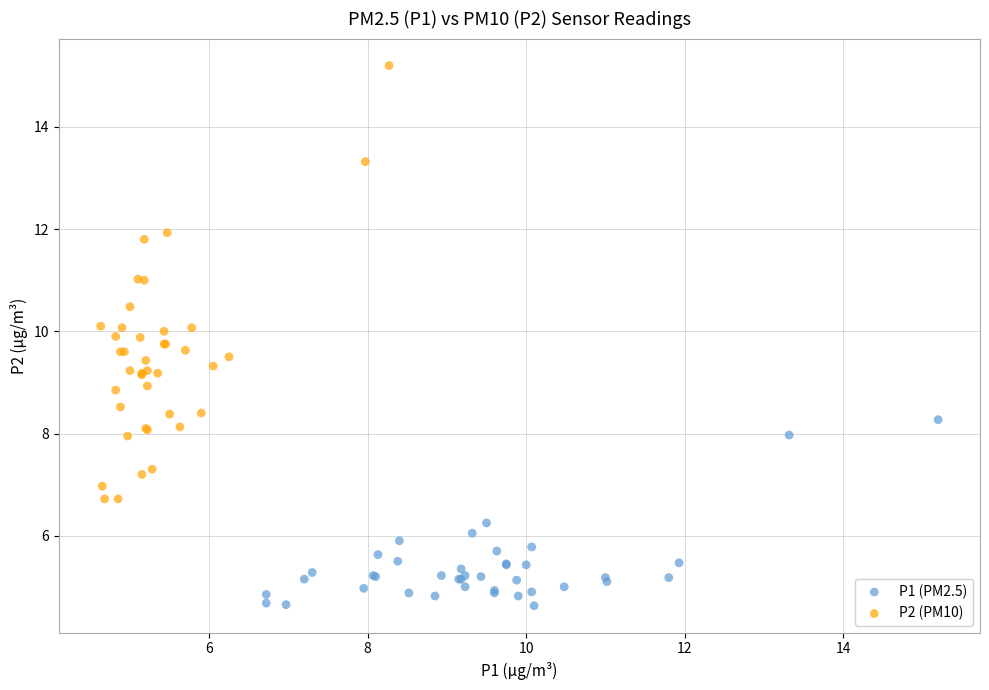

Which series contains the highest Y value?

P2 (PM10)